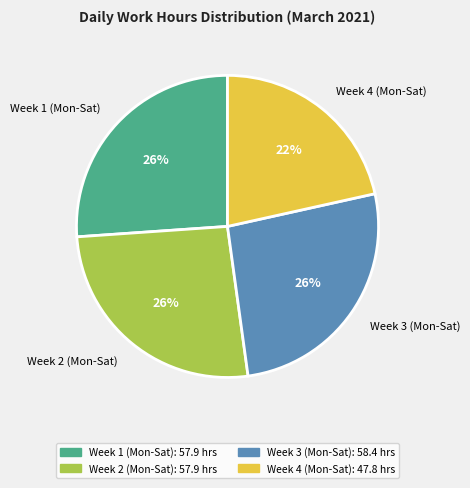

Which category has the smallest portion of the pie?

Week 4 (Mon-Sat)